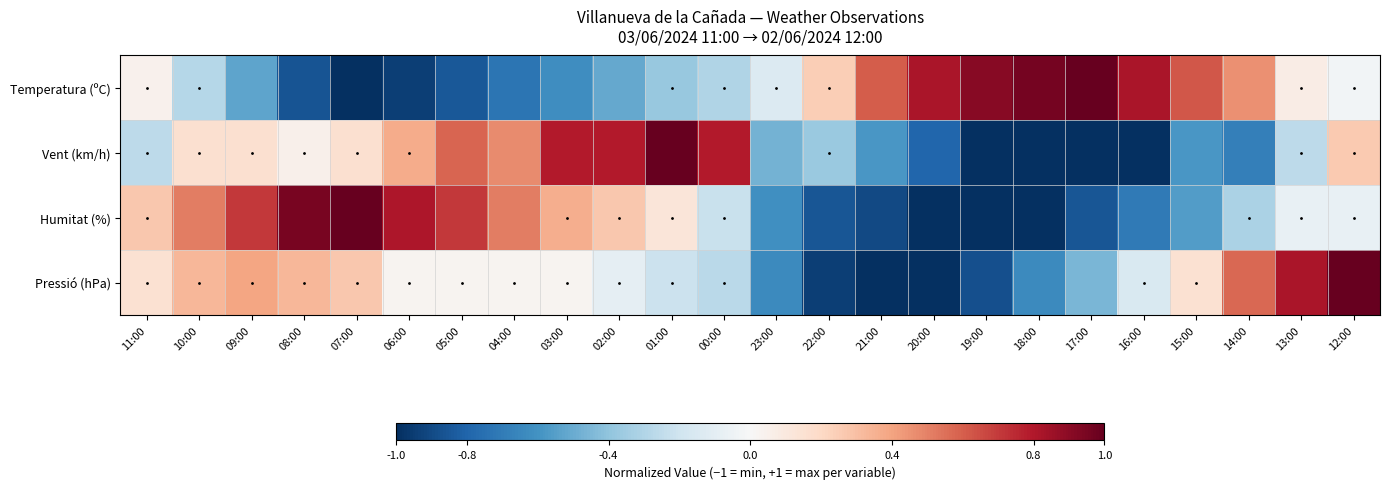

At how many categories does at least one series exceed 0?

23